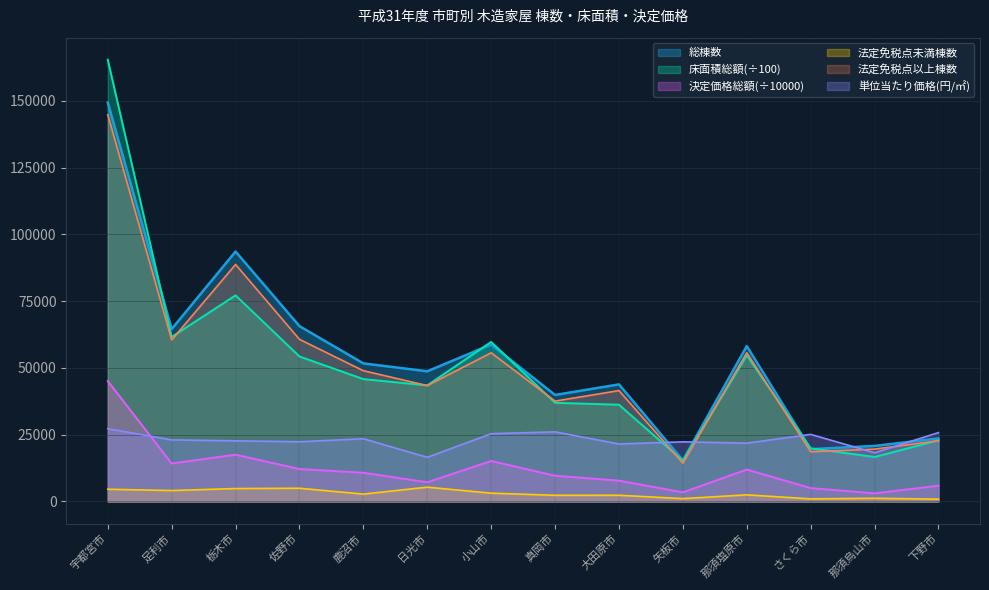

Reading left to right, transcribe all the data shown in this chart.

総棟数: 宇都宮市=149404.0	足利市=64570.0	栃木市=93603.0	佐野市=65661.0	鹿沼市=51713.0	日光市=48750.0	小山市=58782.0	真岡市=39886.0	大田原市=43841.0	矢板市=15389.0	那須塩原市=58188.0	さくら市=19581.0	那須烏山市=20794.0	下野市=23601.0
床面積総額: 宇都宮市=165434.3	足利市=61621.8	栃木市=77189.9	佐野市=54300.2	鹿沼市=45826.2	日光市=43472.7	小山市=59743.9	真岡市=36947.2	大田原市=36235.6	矢板市=15221.4	那須塩原市=54732.6	さくら市=19896.5	那須烏山市=16653.8	下野市=22901.3
決定価格総額: 宇都宮市=45091.0	足利市=14210.7	栃木市=17523.0	佐野市=12141.7	鹿沼市=10762.5	日光市=7187.3	小山市=15160.1	真岡市=9630.3	大田原市=7798.0	矢板市=3399.4	那須塩原市=11949.5	さくら市=4999.0	那須烏山市=3037.3	下野市=5906.1
法定免税点未満棟数: 宇都宮市=4571.0	足利市=4082.0	栃木市=4832.0	佐野市=4940.0	鹿沼市=2751.0	日光市=5344.0	小山市=3104.0	真岡市=2304.0	大田原市=2313.0	矢板市=1062.0	那須塩原市=2472.0	さくら市=963.0	那須烏山市=1189.0	下野市=868.0
法定免税点以上棟数: 宇都宮市=144833.0	足利市=60488.0	栃木市=88771.0	佐野市=60721.0	鹿沼市=48962.0	日光市=43406.0	小山市=55678.0	真岡市=37582.0	大田原市=41528.0	矢板市=14327.0	那須塩原市=55716.0	さくら市=18618.0	那須烏山市=19605.0	下野市=22733.0
単位当たり価格: 宇都宮市=27256.0	足利市=23061.0	栃木市=22701.0	佐野市=22360.0	鹿沼市=23485.0	日光市=16532.0	小山市=25375.0	真岡市=26065.0	大田原市=21520.0	矢板市=22333.0	那須塩原市=21832.0	さくら市=25125.0	那須烏山市=18237.0	下野市=25789.0